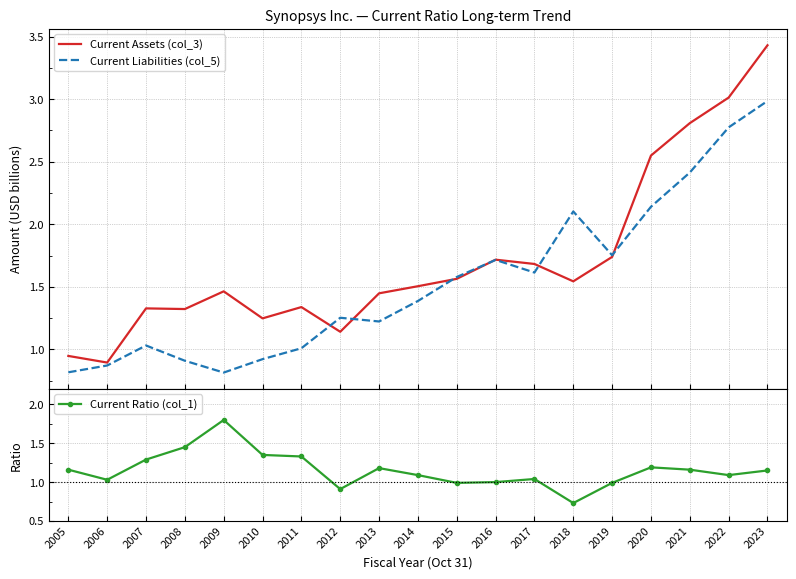

Where does the Current Ratio (col_1) series first go above 1?

2005